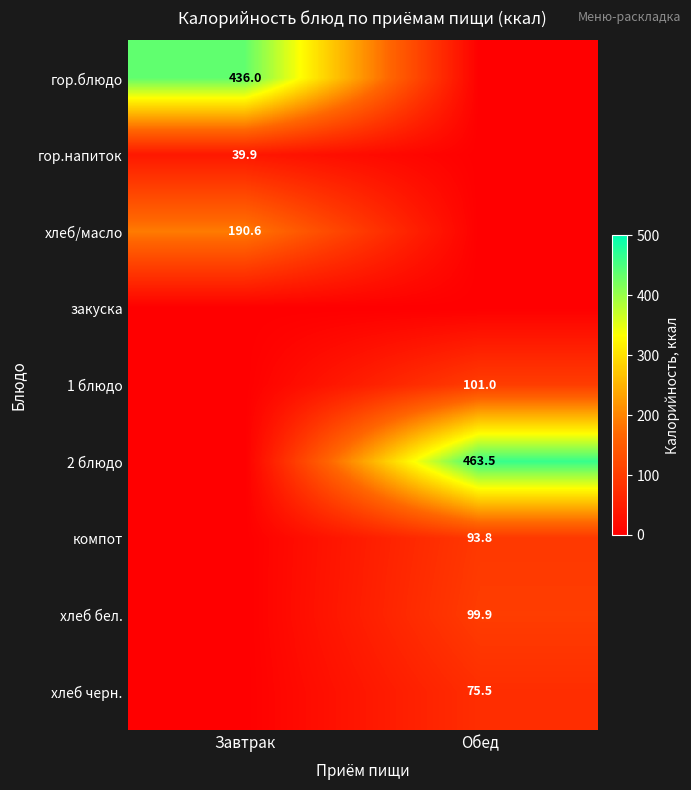

Is the value of гор.блюдо at Завтрак greater than the value of 2 блюдо at Обед?

No